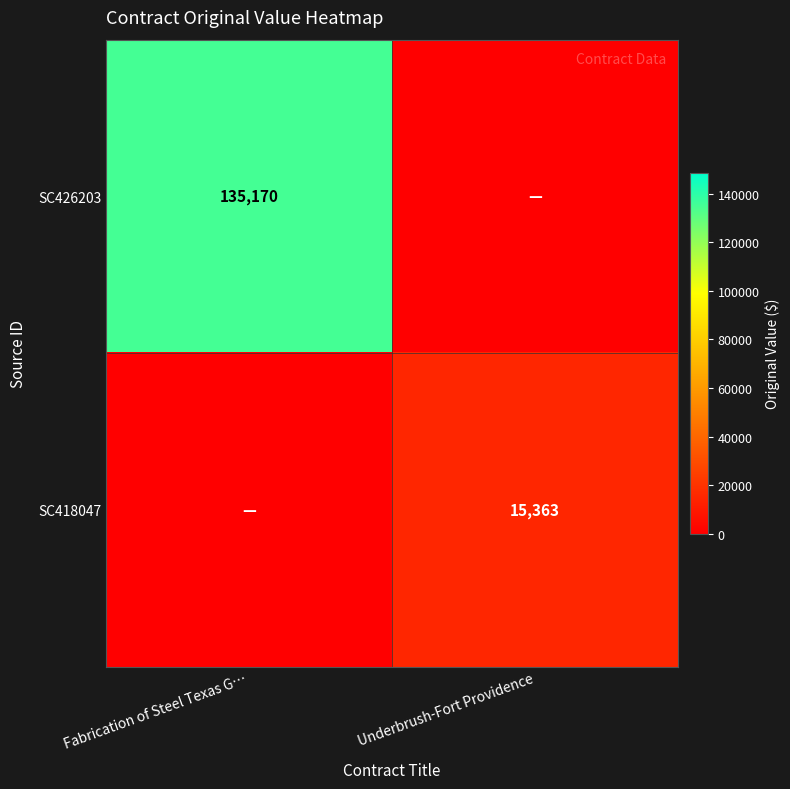

The SC426203 series shows 60986 at Fabrication of Steel Texas G…. True or false?

False